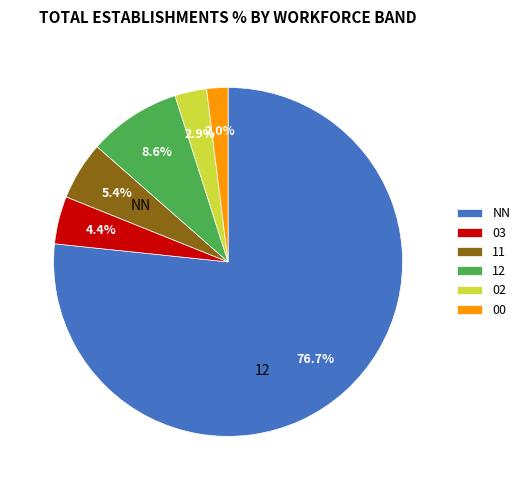

Combined, do 12 and 00 account for over 50%?

No